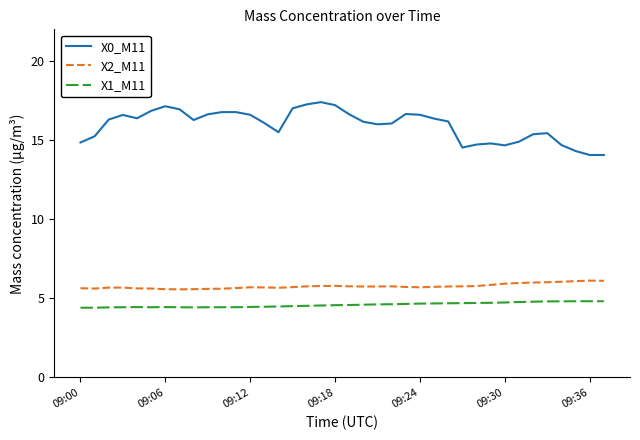

Which series has the widest spread of values?

X0_M11